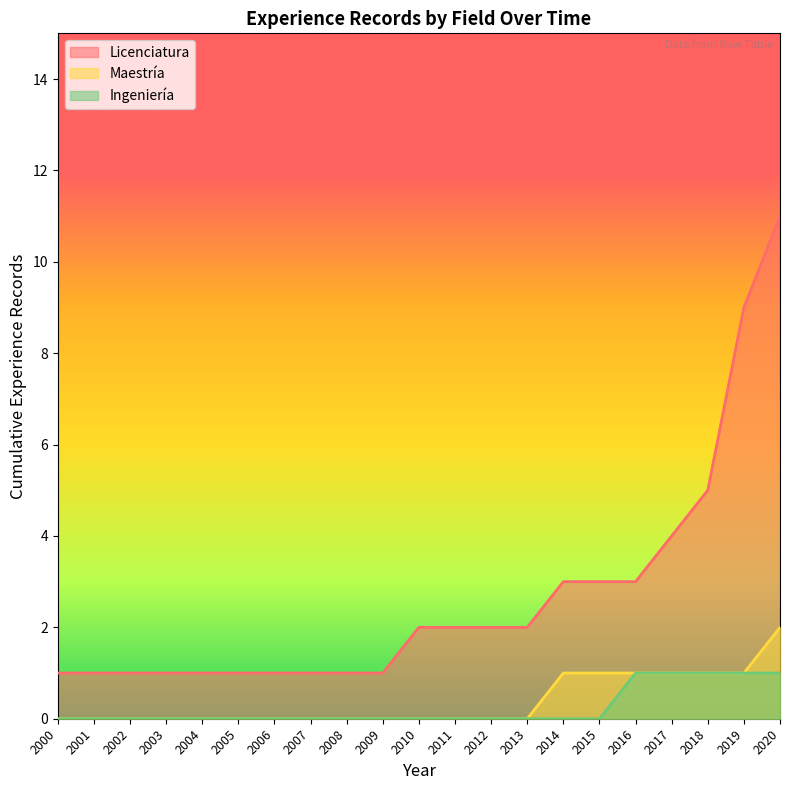

Which label corresponds to the largest value in the chart?

2020